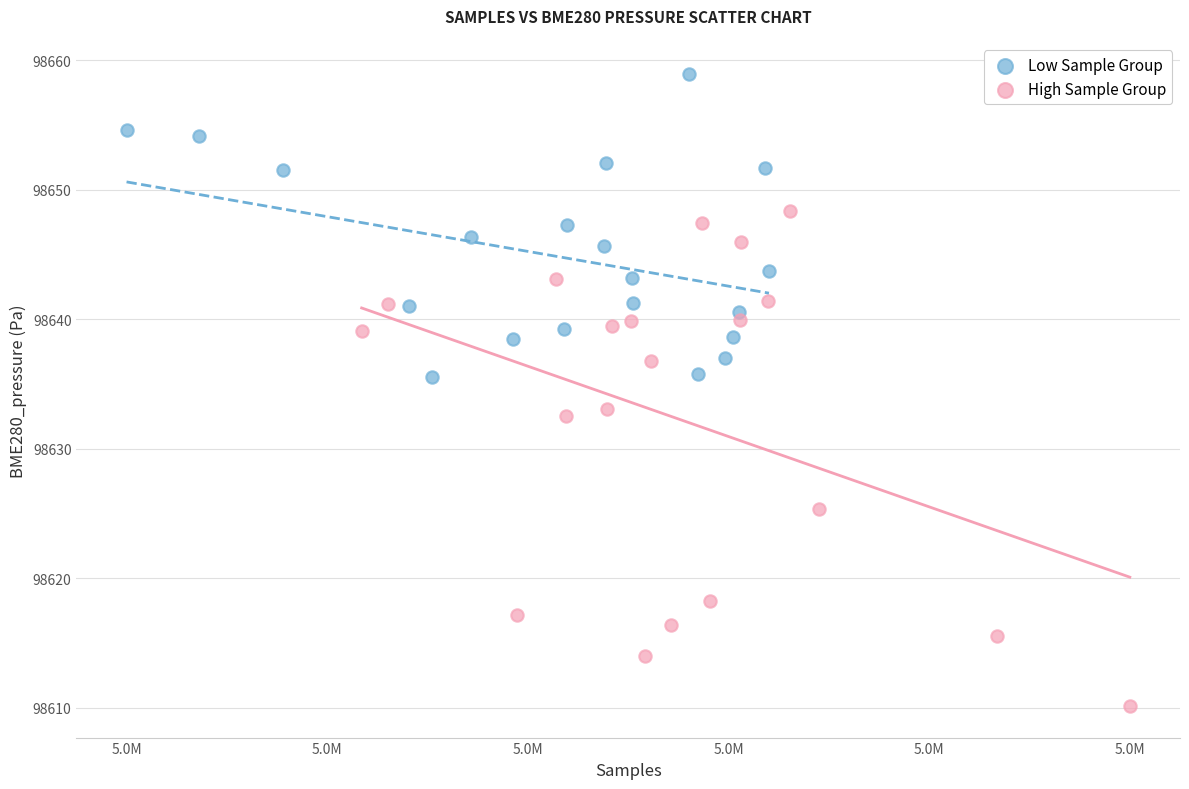

Which series reaches the minimum Y coordinate?

High Sample Group